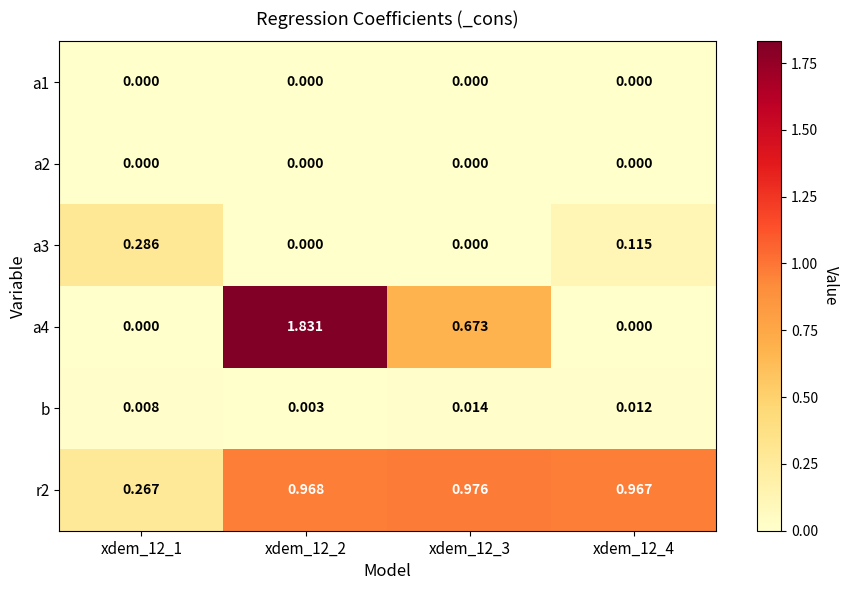

Is the value of a1 at xdem_12_3 greater than the value of r2 at xdem_12_2?

No